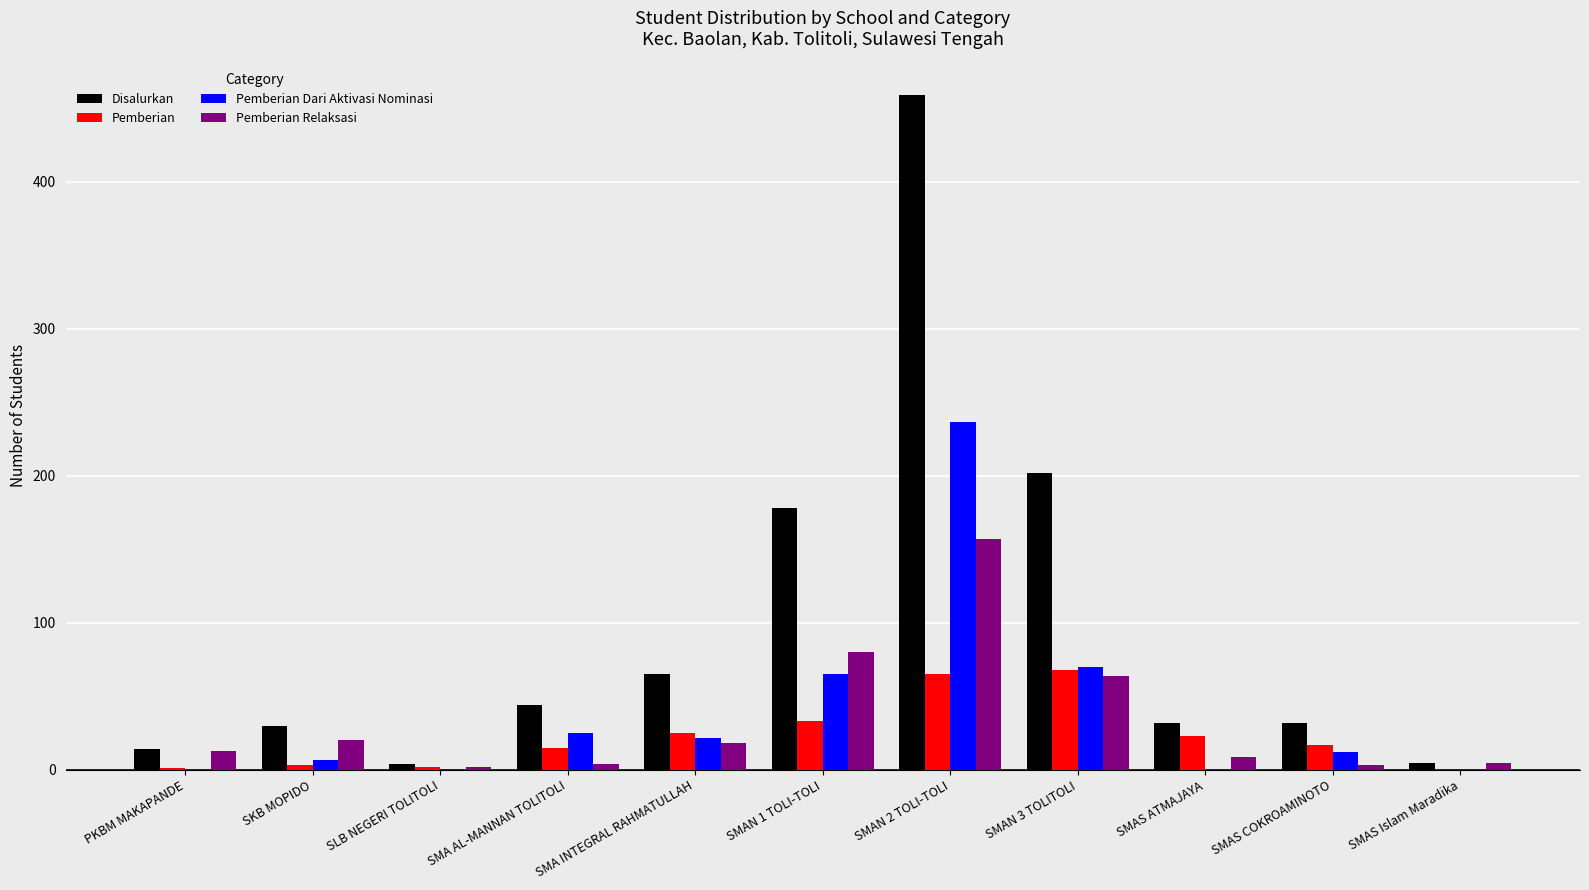

Count the number of categories in the chart.

11